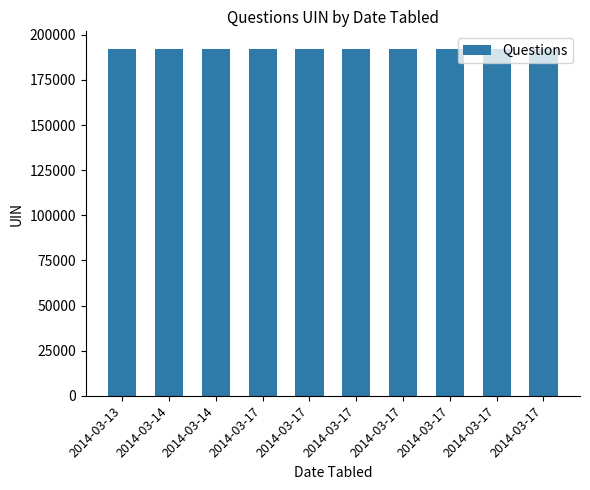

Rank the categories by value from highest to lowest.

2014-03-17, 2014-03-17, 2014-03-17, 2014-03-17, 2014-03-17, 2014-03-17, 2014-03-17, 2014-03-14, 2014-03-14, 2014-03-13